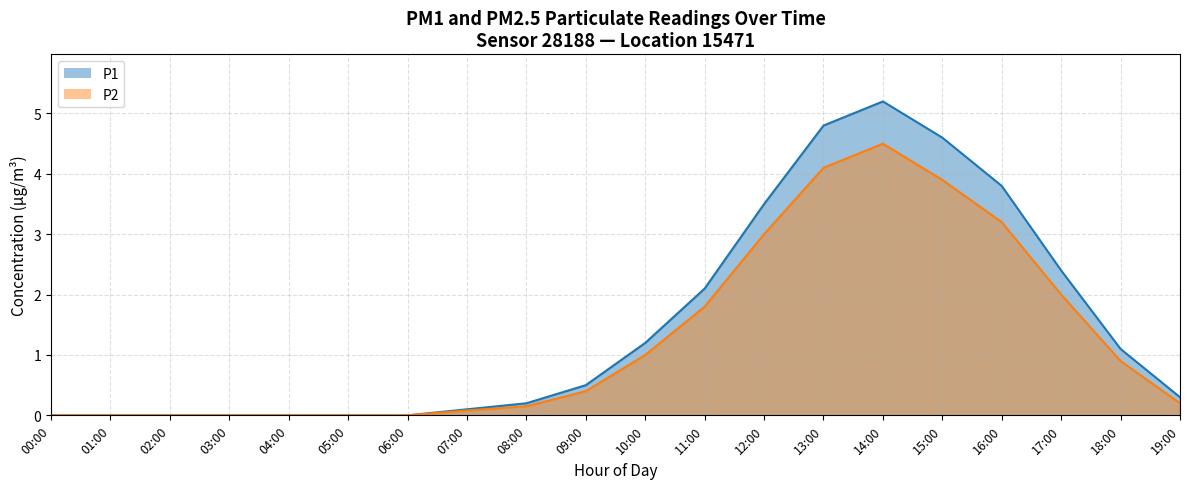

Which label corresponds to the smallest value in the chart?

00:00